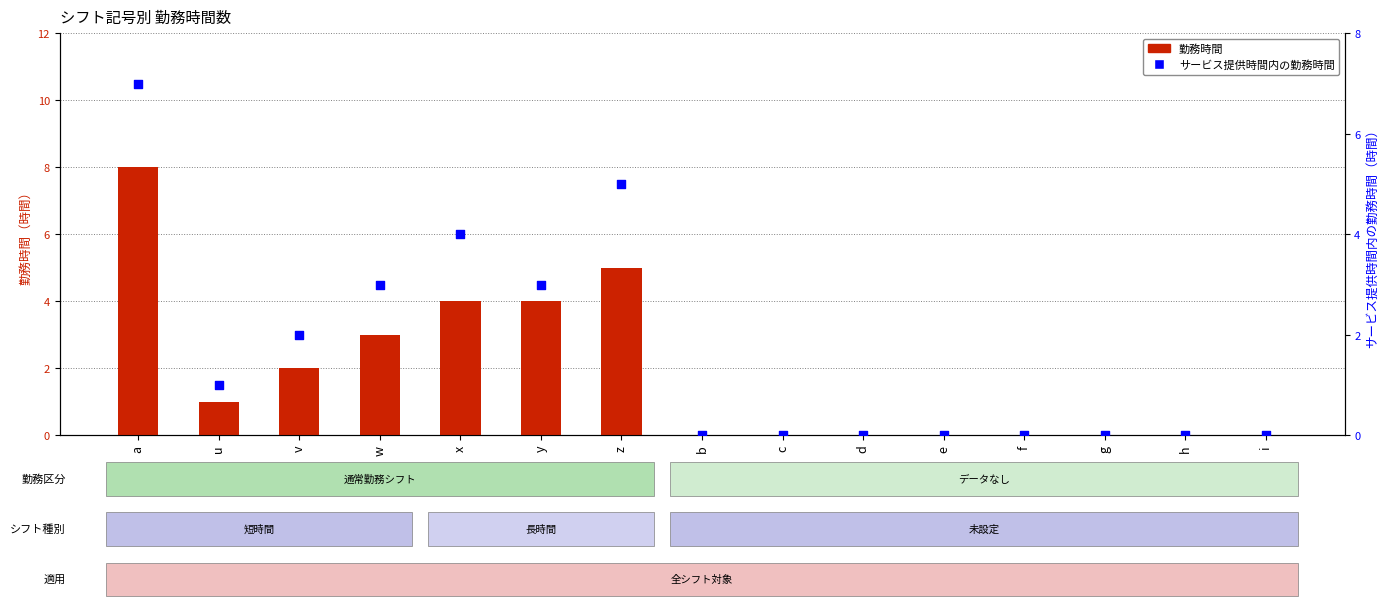

What are all the series names shown in the legend?

勤務時間, サービス提供時間内の勤務時間